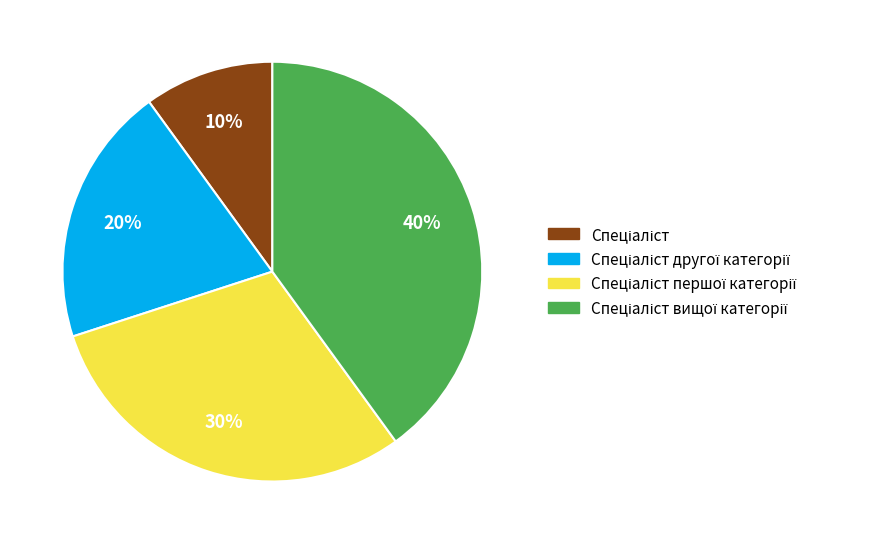

Does any single category account for the majority?

No